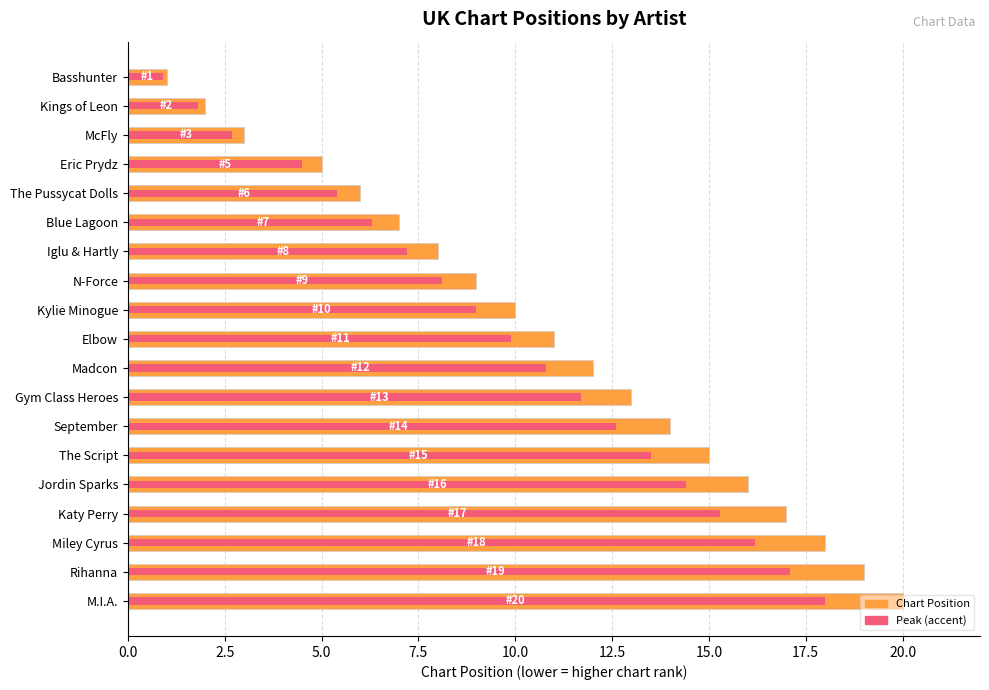

Which series has the widest spread of values?

Chart Position